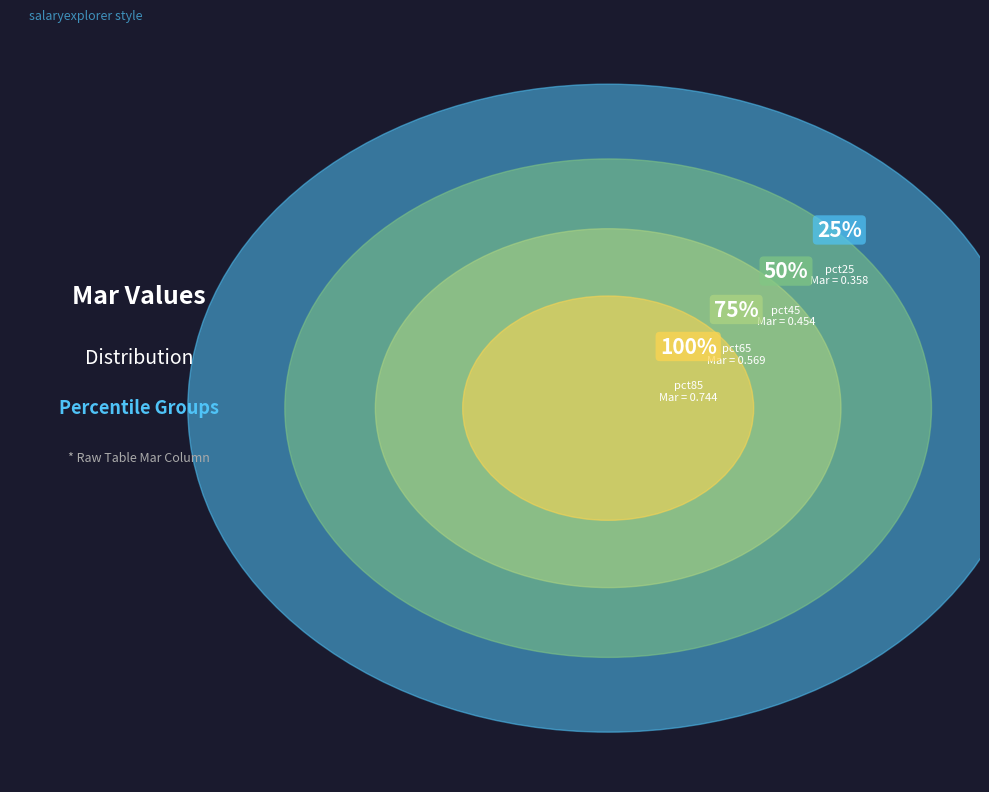

Is pct75 the majority of the pie?

No